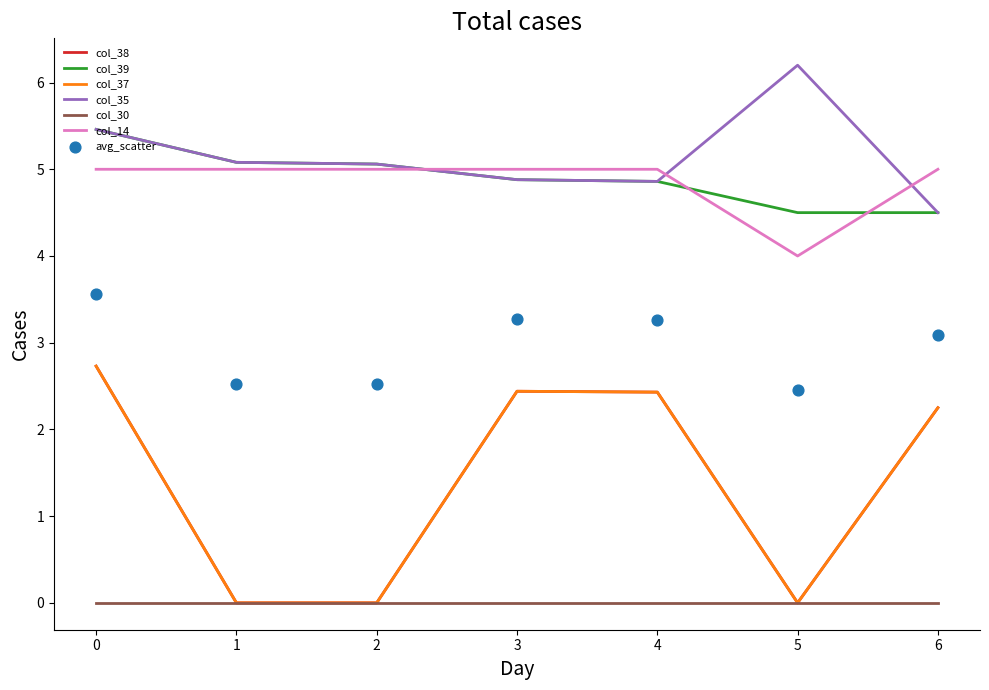

Which series reaches the maximum Y coordinate?

col_35